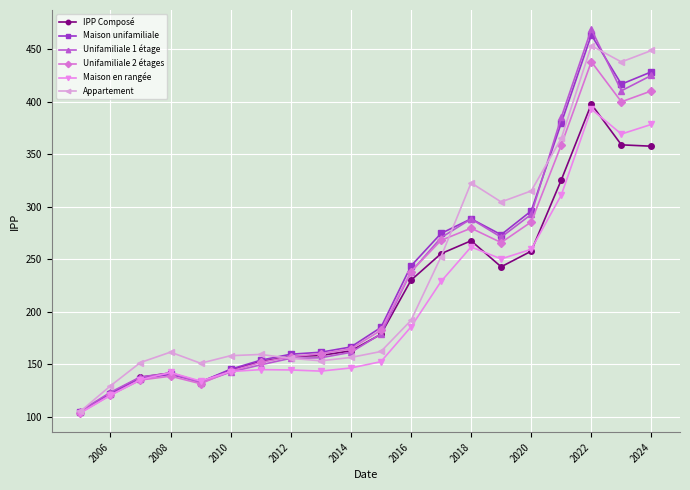

Which series has the widest spread of values?

Unifamiliale 1 étage